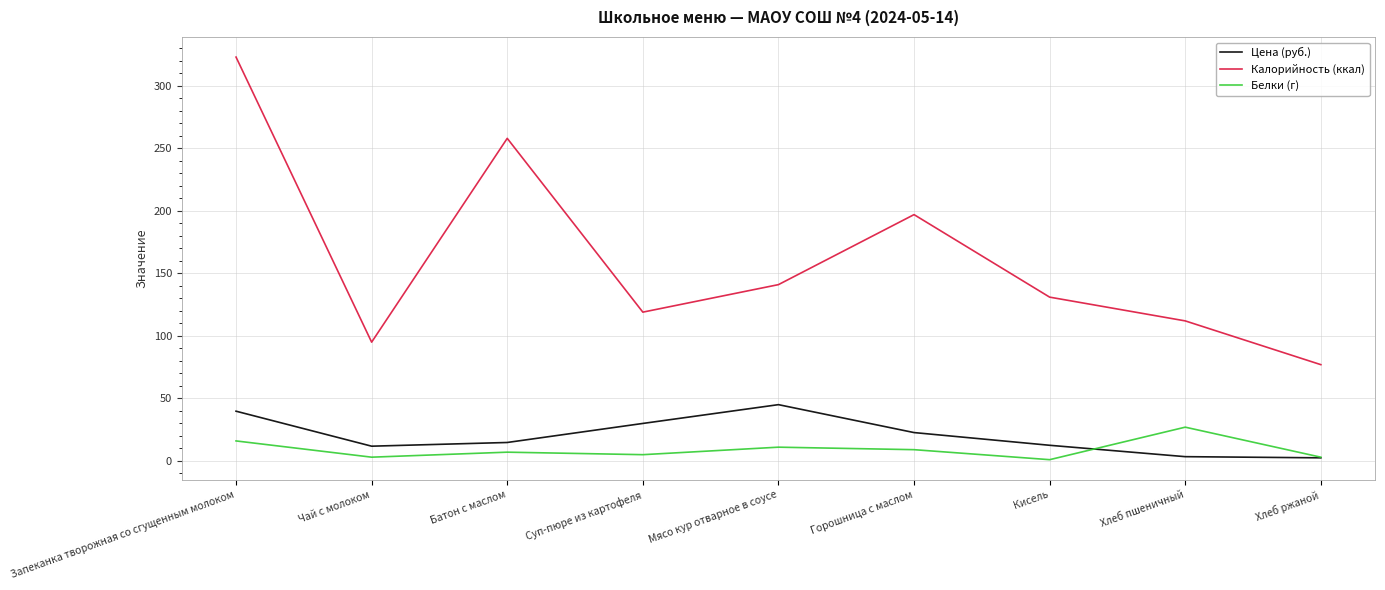

What is the total value across all series at Хлеб пшеничный?

142.4